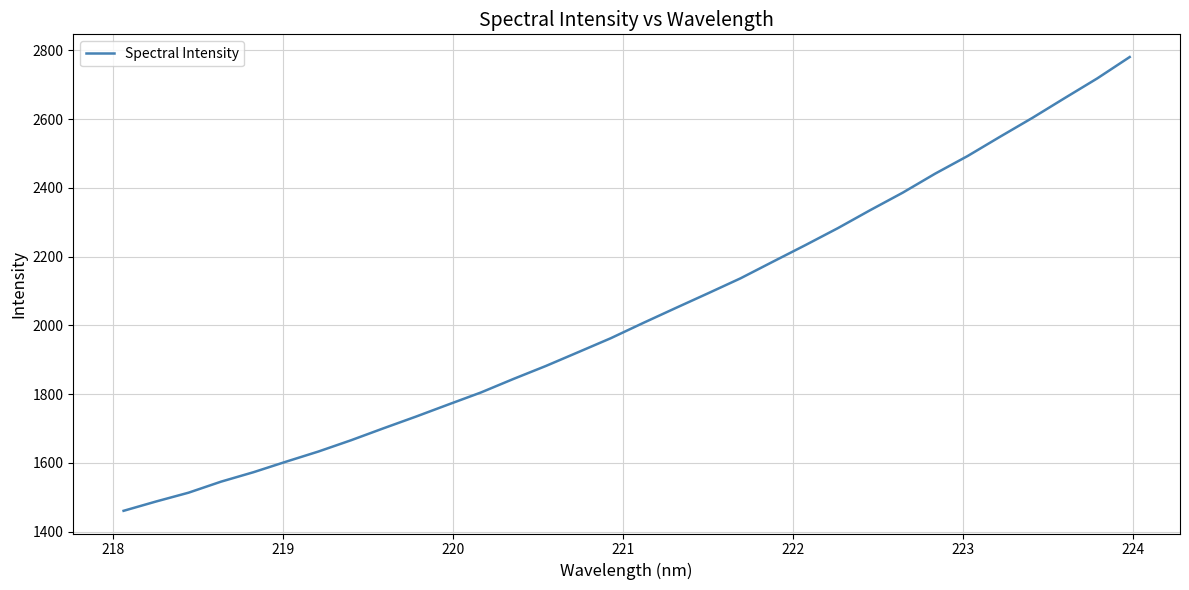

What is the difference between the maximum and minimum values?

1320.4